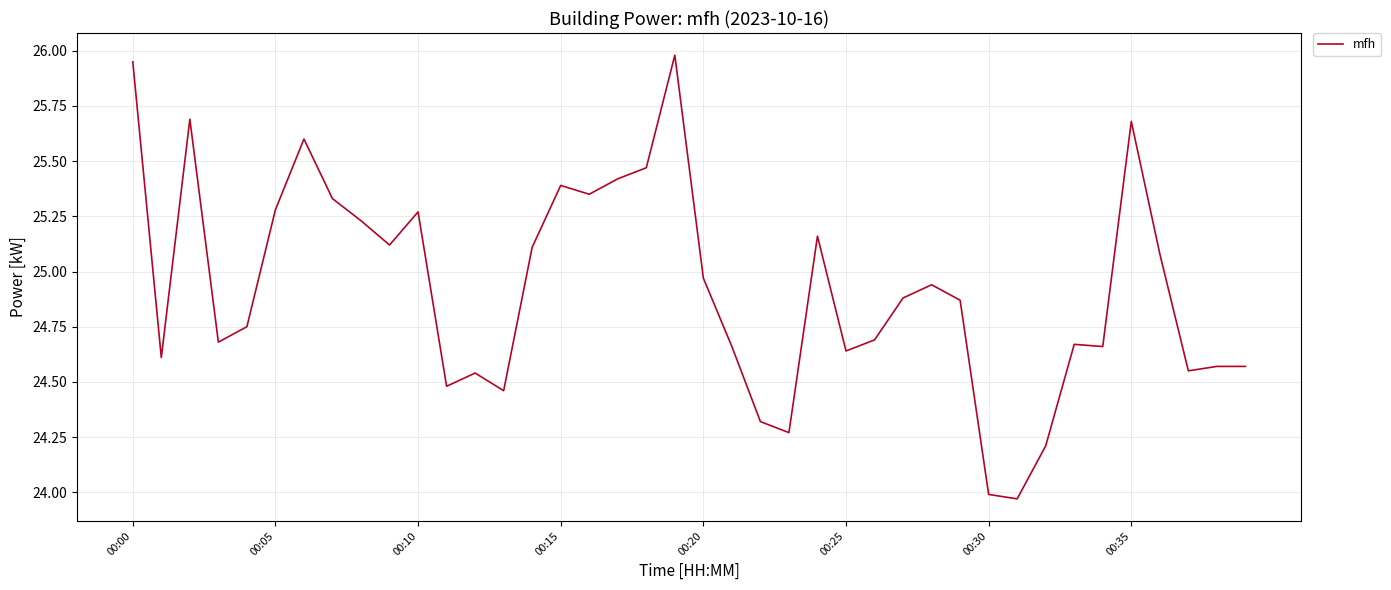

Does the chart display data point markers on the line(s)?

No